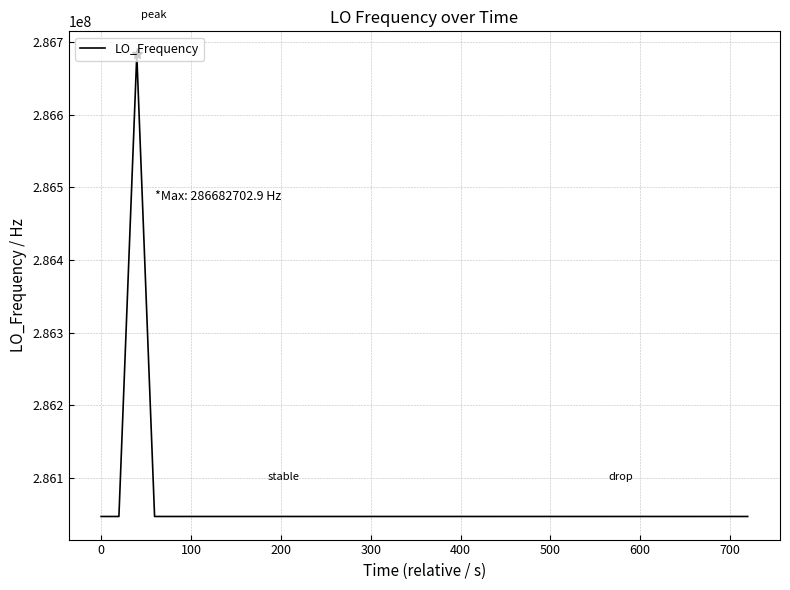

What is the difference between the maximum and second lowest values?

635708.0